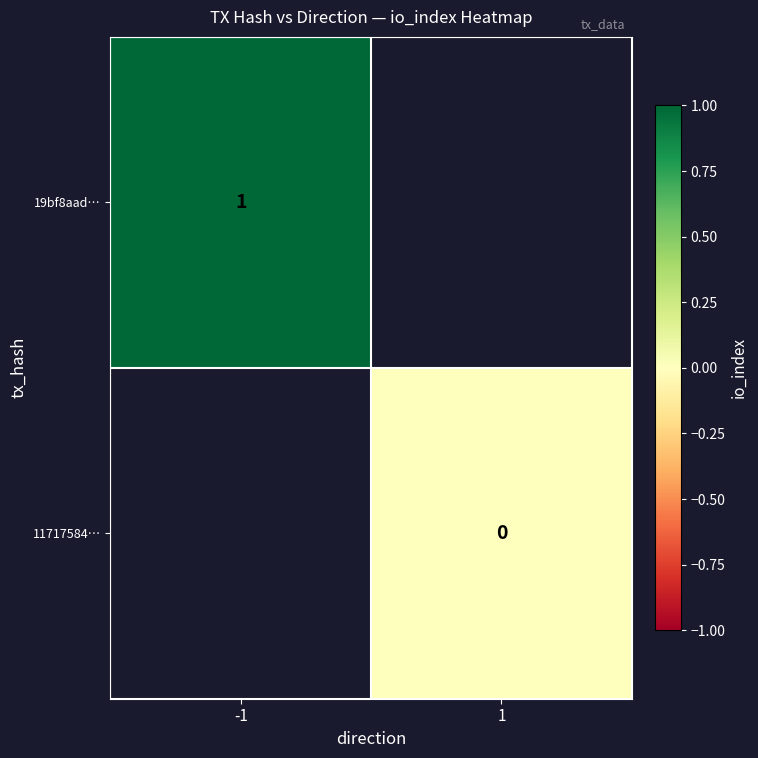

True or false: 19bf8aad… has a value of 0 at -1.

False